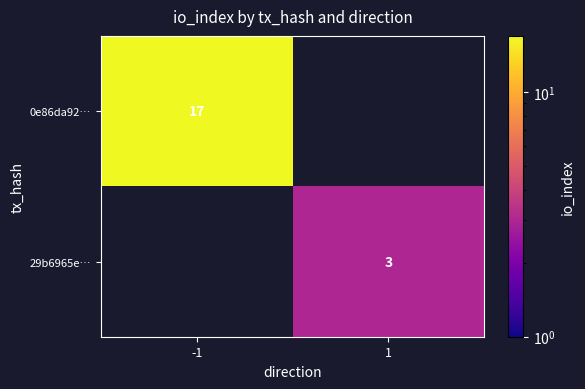

Is the value of 29b6965e… at 1 greater than the value of 0e86da92… at -1?

No